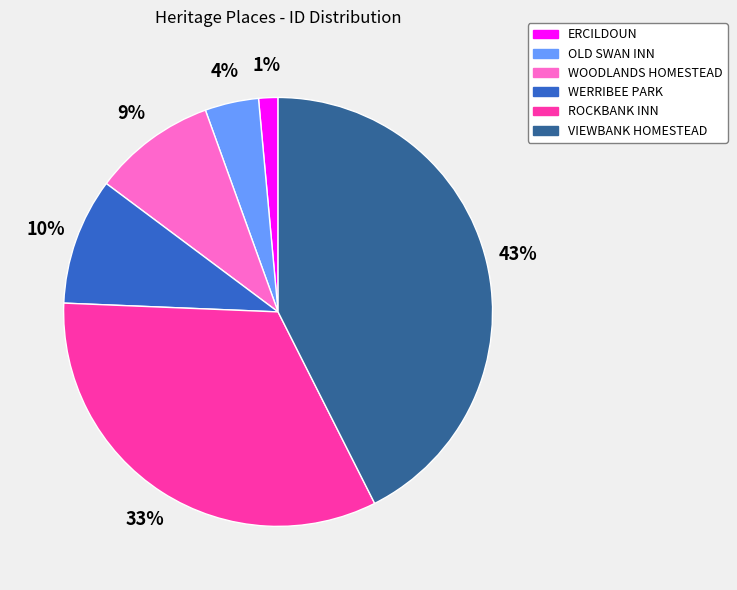

Does OLD SWAN INN represent more than half of the total?

No